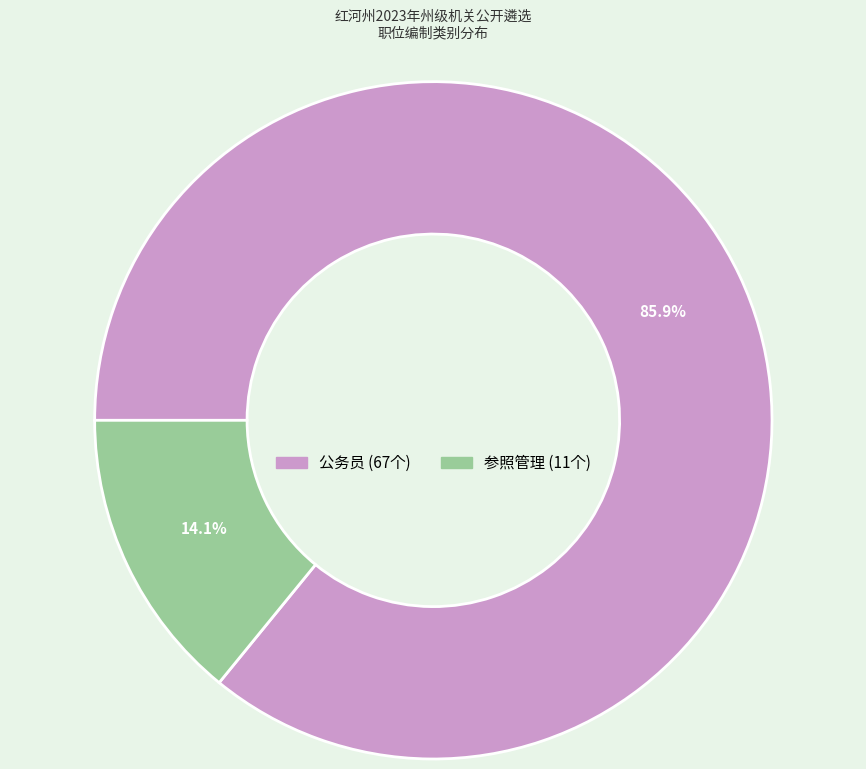

Count the number of slices in the pie.

2